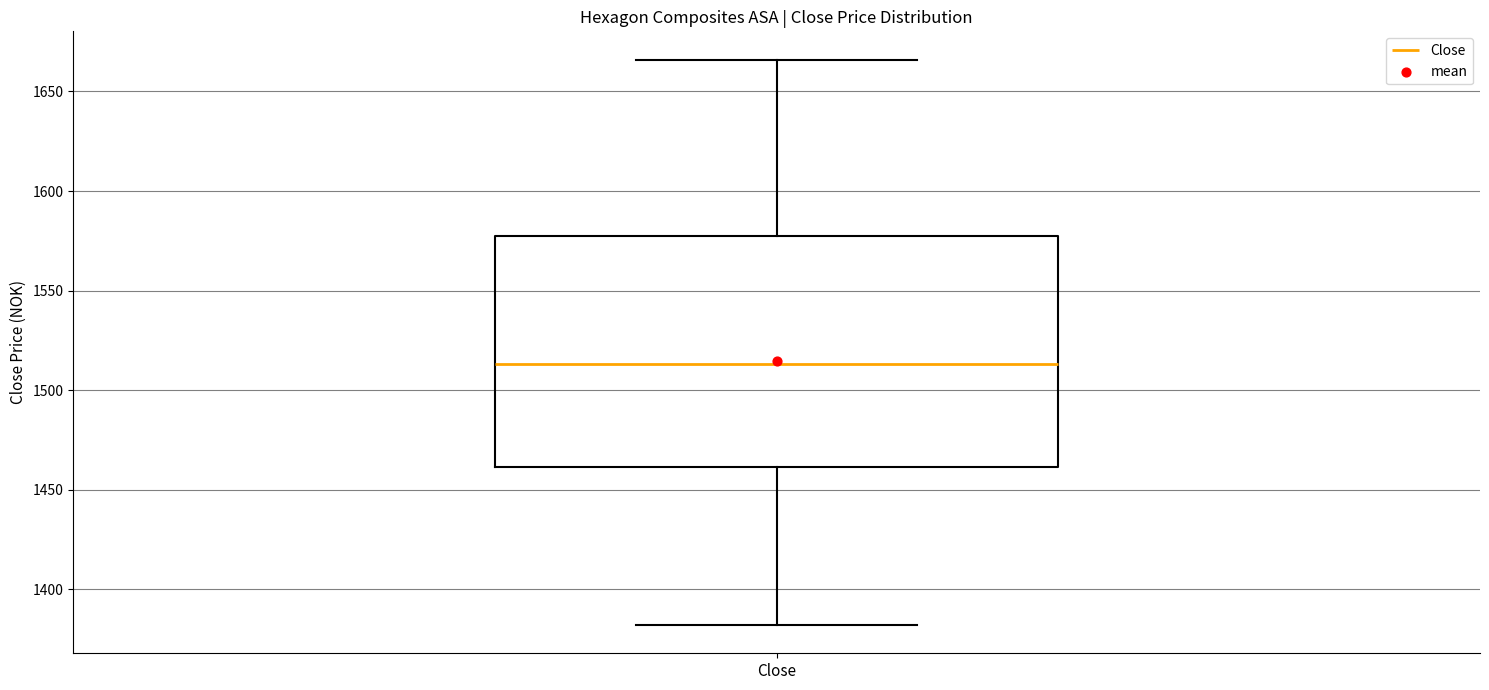

Read this box plot against the y-axis: the position of the median line, the range covered by the box, and the ends of both whiskers. The values are not printed on the chart, so give them approximately, as read against the axis.

median 1515, box 1460 to 1580, whiskers 1380 to 1665